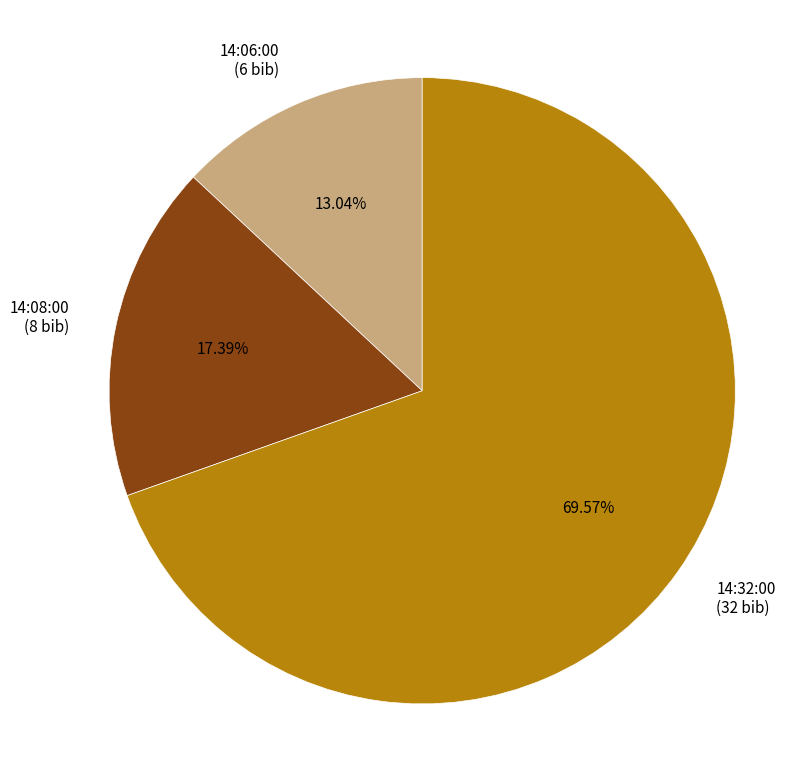

The 14:32:00 slice represents 81% of the pie. True or false?

False